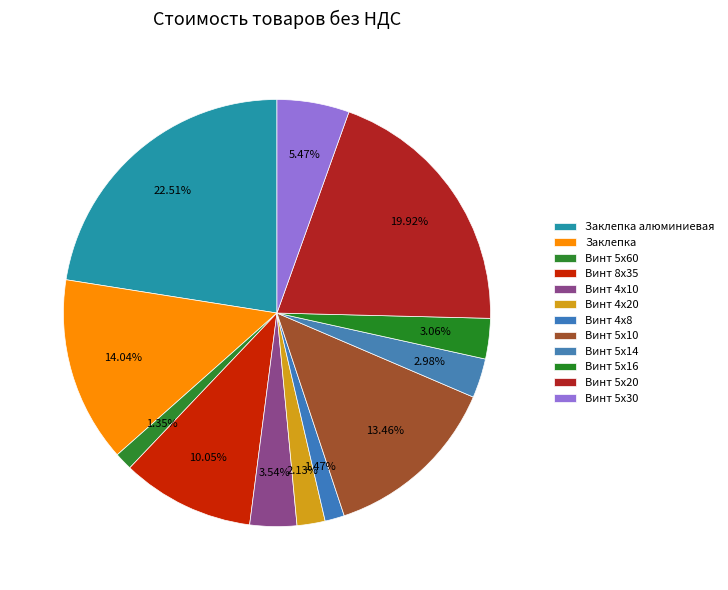

What percentage is the Винт 5х60 slice, to the nearest percent?

1%